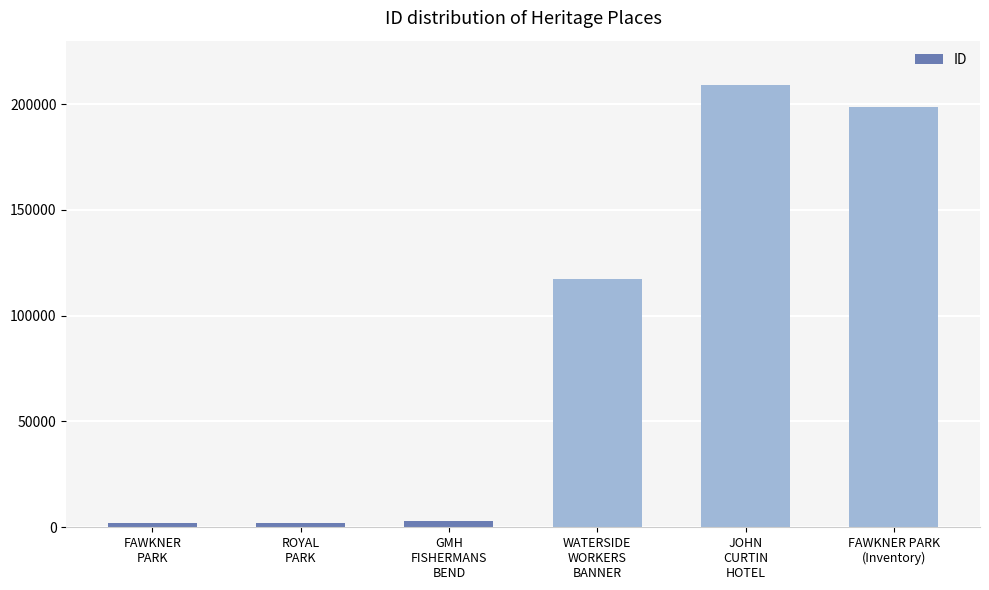

What is the label of the 4th bar from the right?

GMH
FISHERMANS
BEND